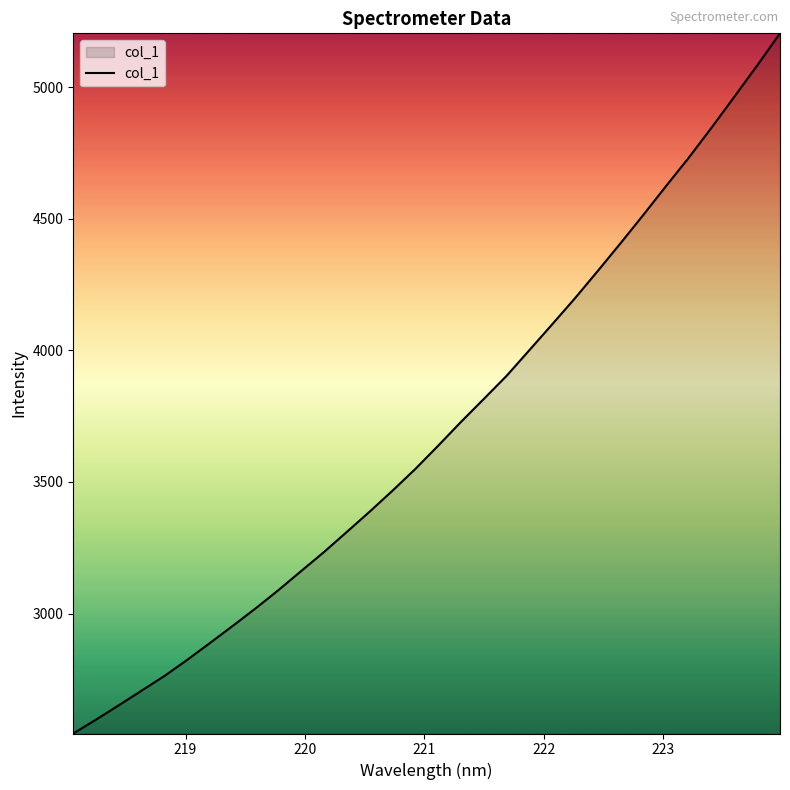

What is the greatest value displayed?

5205.8